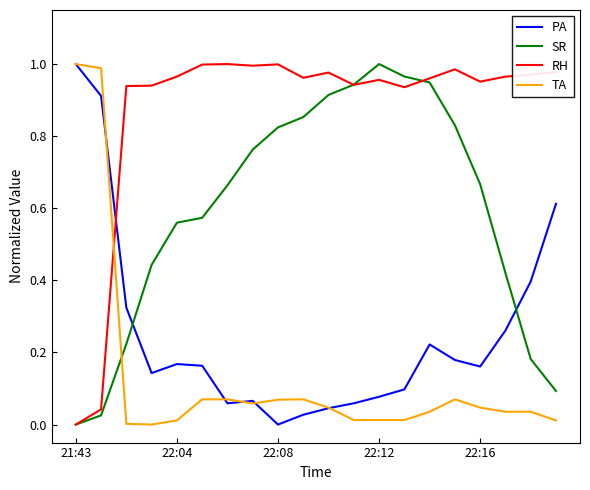

How many times do SR and TA cross each other?

1